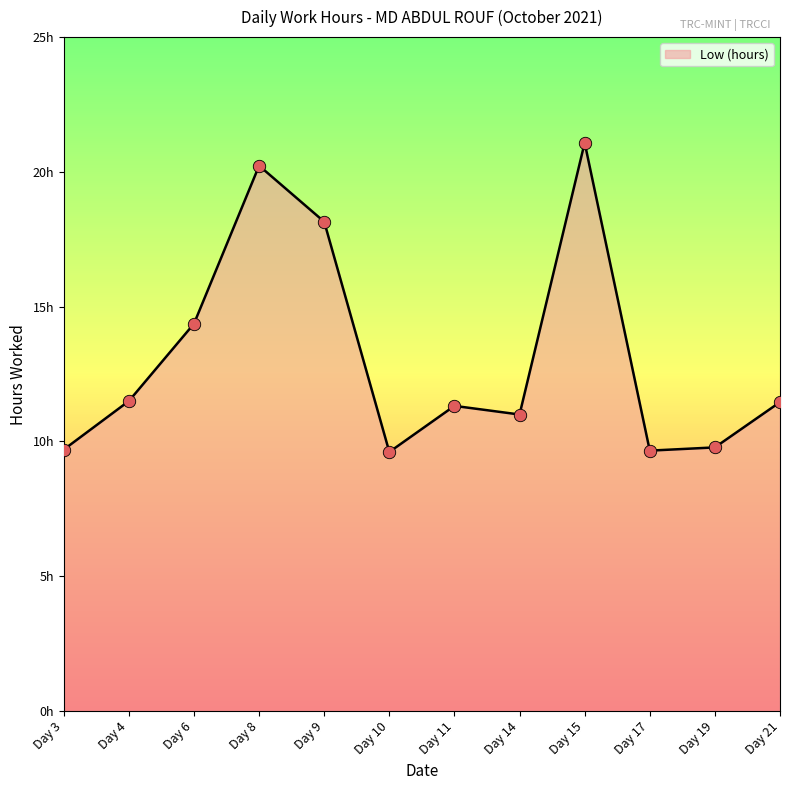

Approximately how many times larger is the value at Day 17 compared to Day 6?

0.7